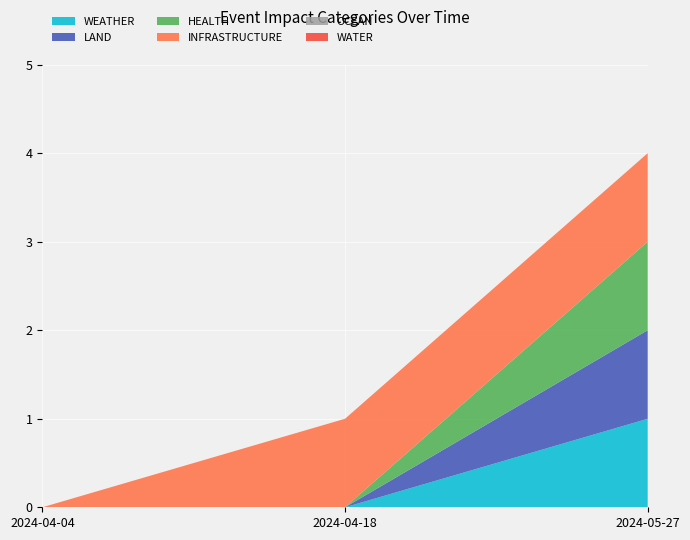

Reading left to right, list all the values displayed in this chart.

WEATHER: 2024-05-27=1	2024-04-18=0	2024-04-04=0
LAND: 2024-05-27=1	2024-04-18=0	2024-04-04=0
HEALTH: 2024-05-27=1	2024-04-18=0	2024-04-04=0
INFRASTRUCTURE: 2024-05-27=1	2024-04-18=1	2024-04-04=0
OCEAN: 2024-05-27=0	2024-04-18=0	2024-04-04=0
WATER: 2024-05-27=0	2024-04-18=0	2024-04-04=0